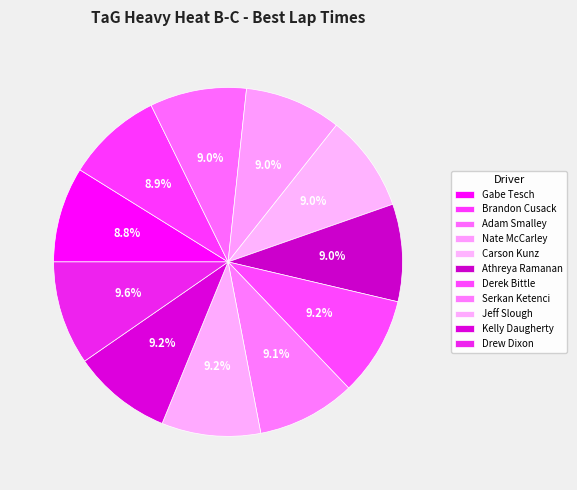

Is Carson Kunz the majority of the pie?

No